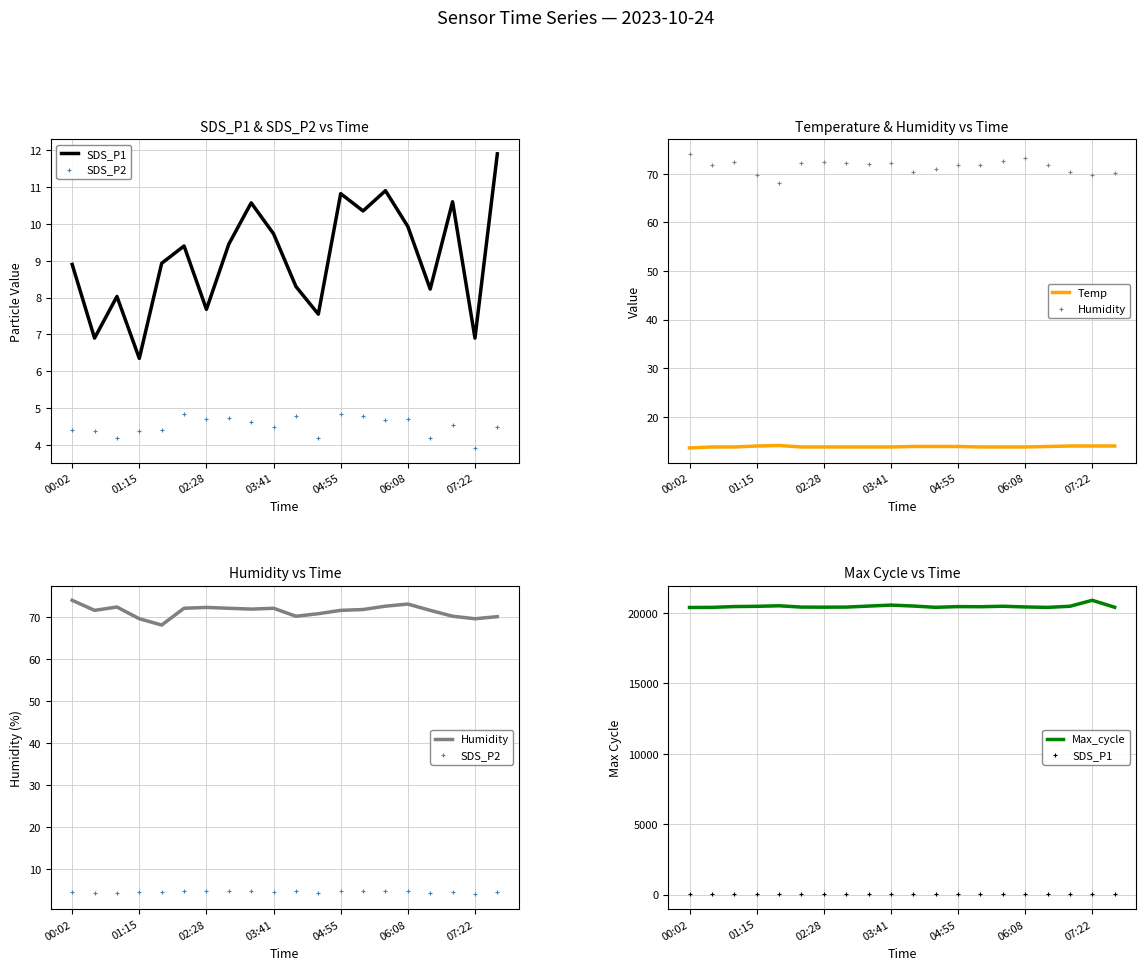

What are all the series names shown in the legend?

SDS_P1, SDS_P2, Temp, Humidity, Max_cycle